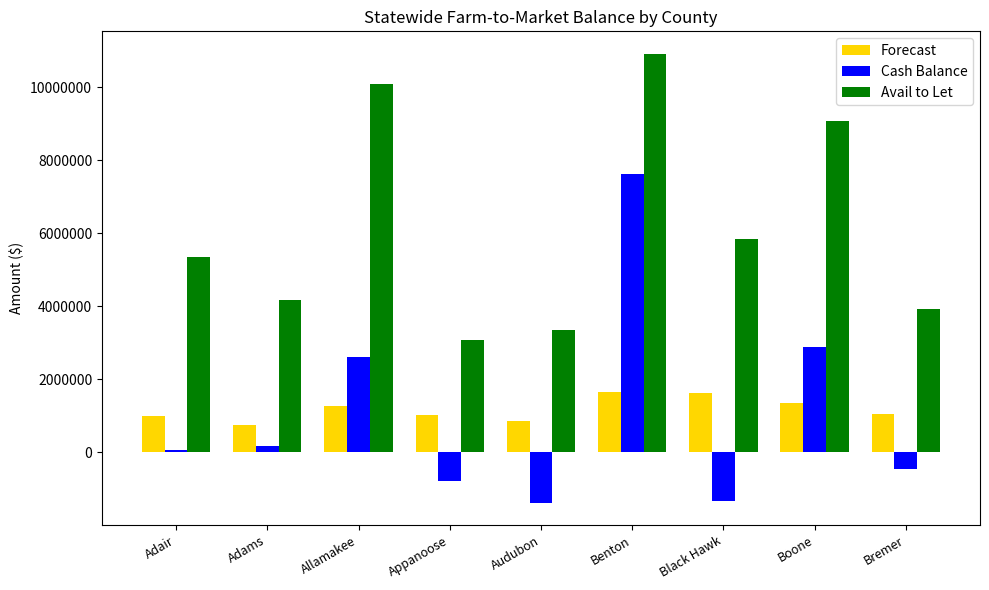

Which series has the widest spread of values?

Cash Balance